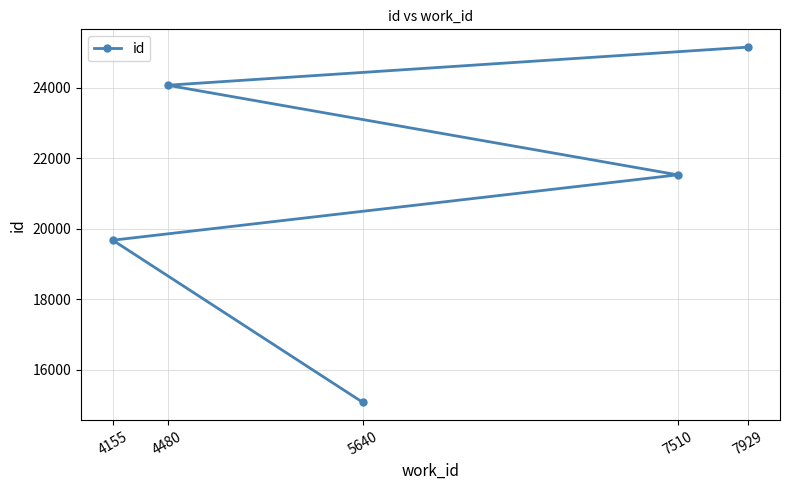

What is the value of the 1st point from the left?

19677